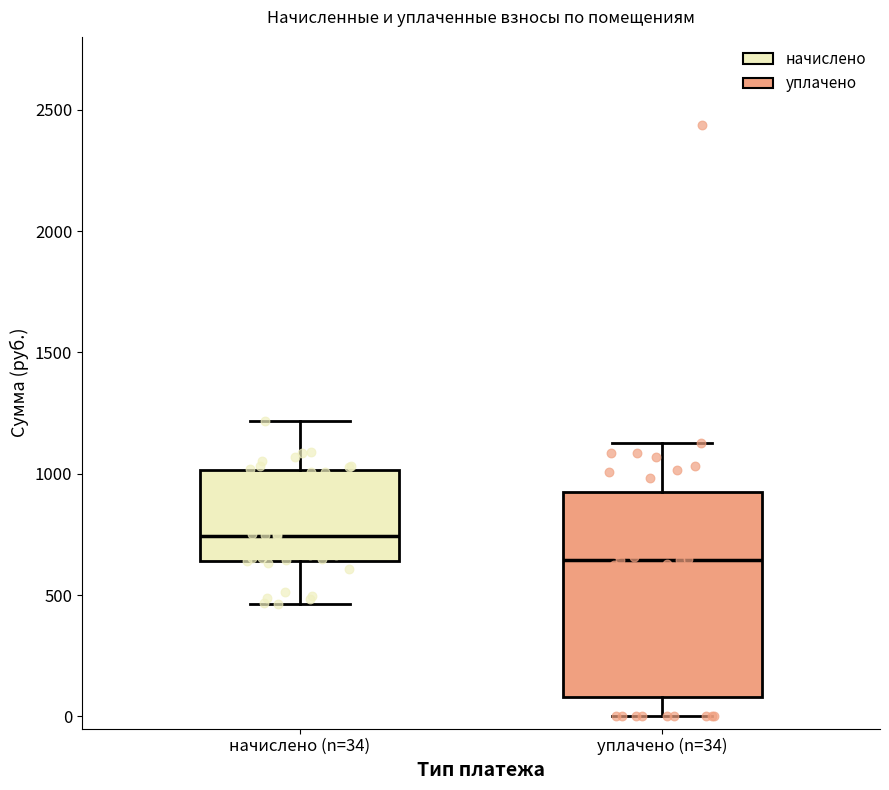

Where does the lower whisker of the box for начислено (n=34) end on the y-axis? The values are not printed on the chart, so give them approximately, as read against the axis.

450